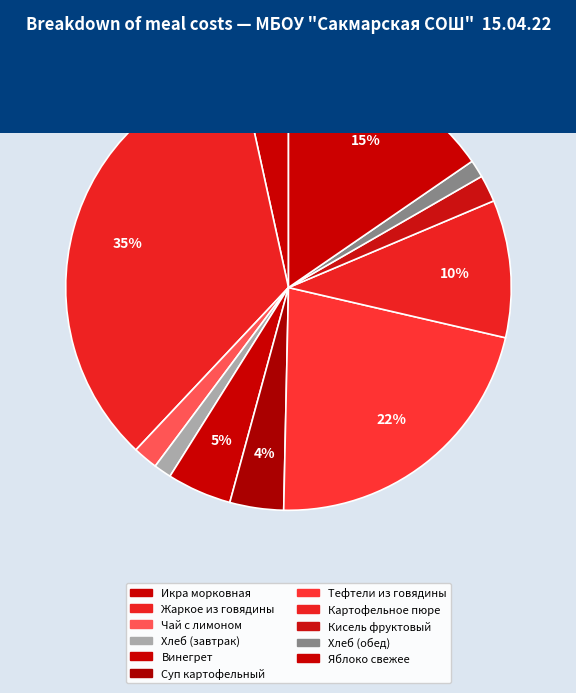

How many segments does this pie chart have?

11